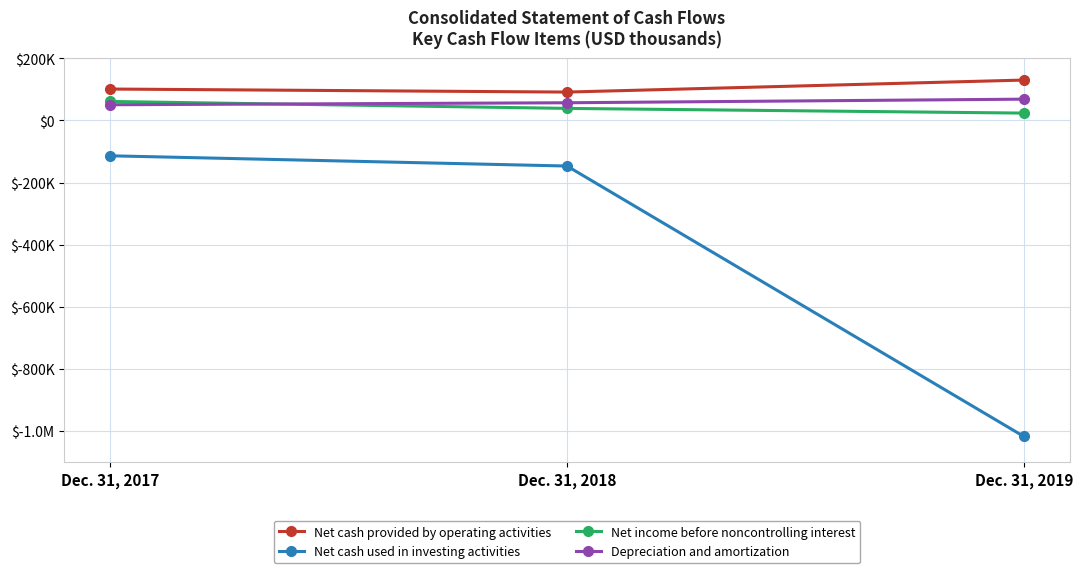

Is the value of Net cash used in investing activities at Dec. 31, 2018 greater than the value of Net cash provided by operating activities at Dec. 31, 2018?

No